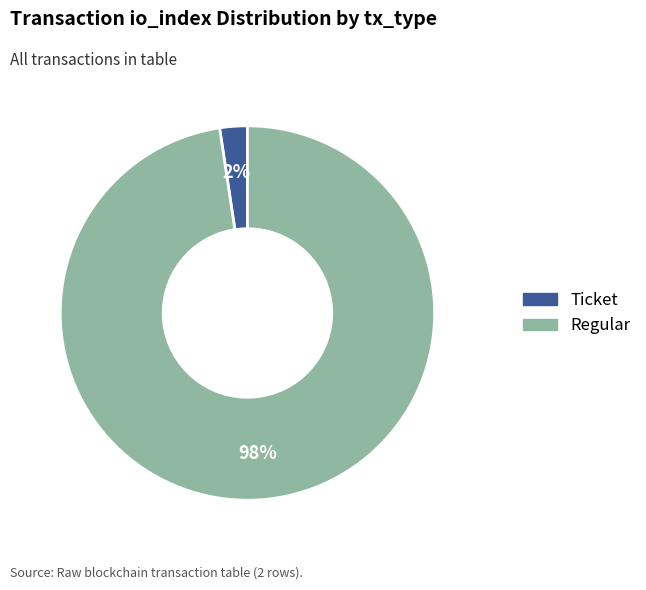

Is there any slice that represents more than half of the pie?

Yes